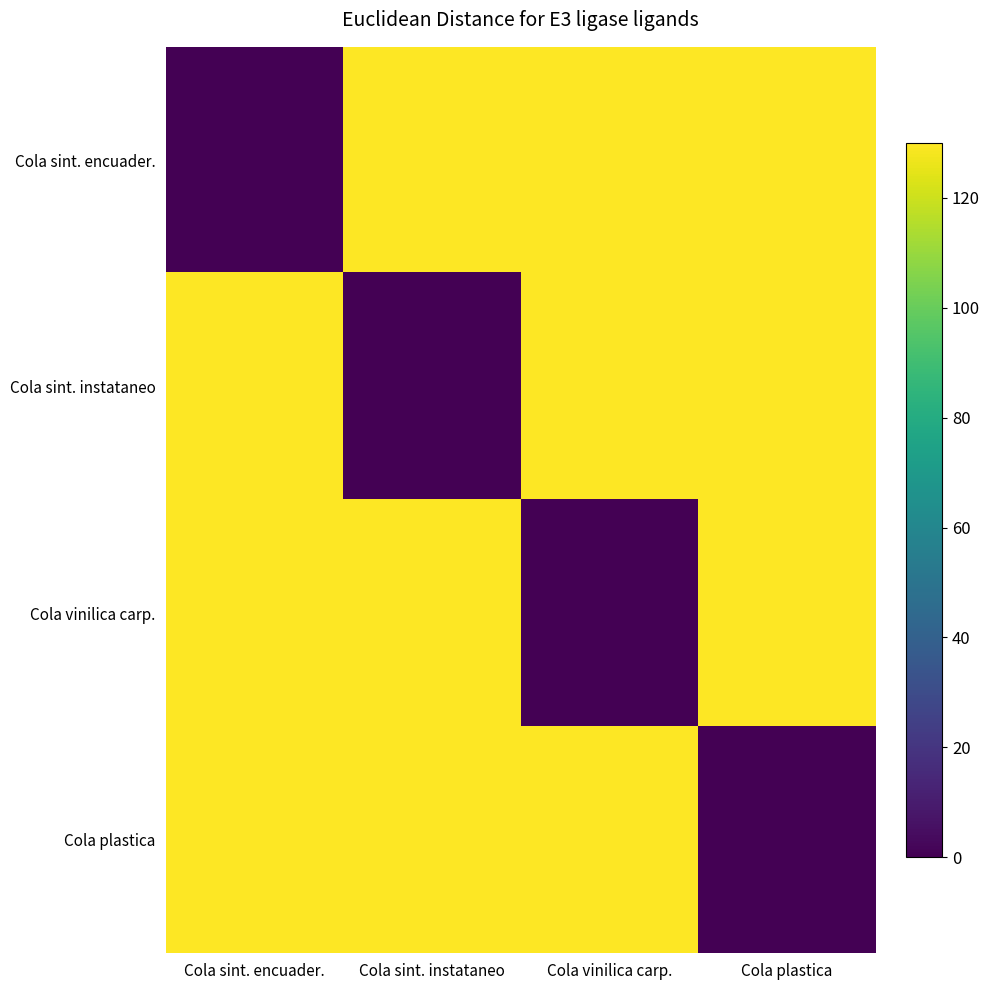

Count the number of data series in this chart.

4